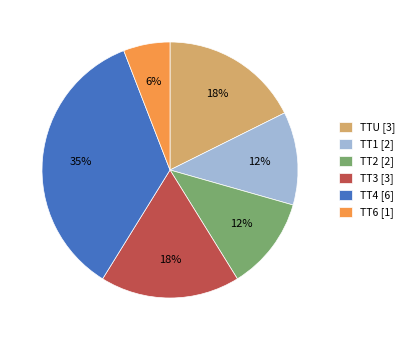

The TT4 slice represents 35% of the pie. True or false?

True